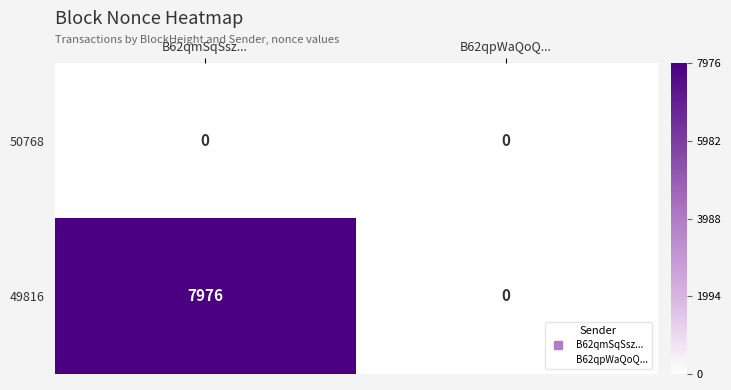

List the series in order of their peak value, lowest first.

50768, 49816